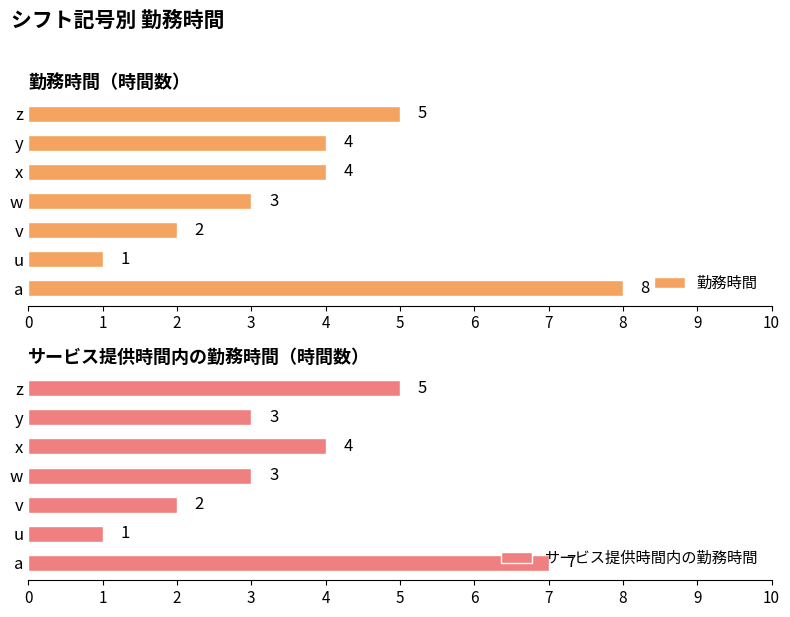

How many bars are there in each group?

2